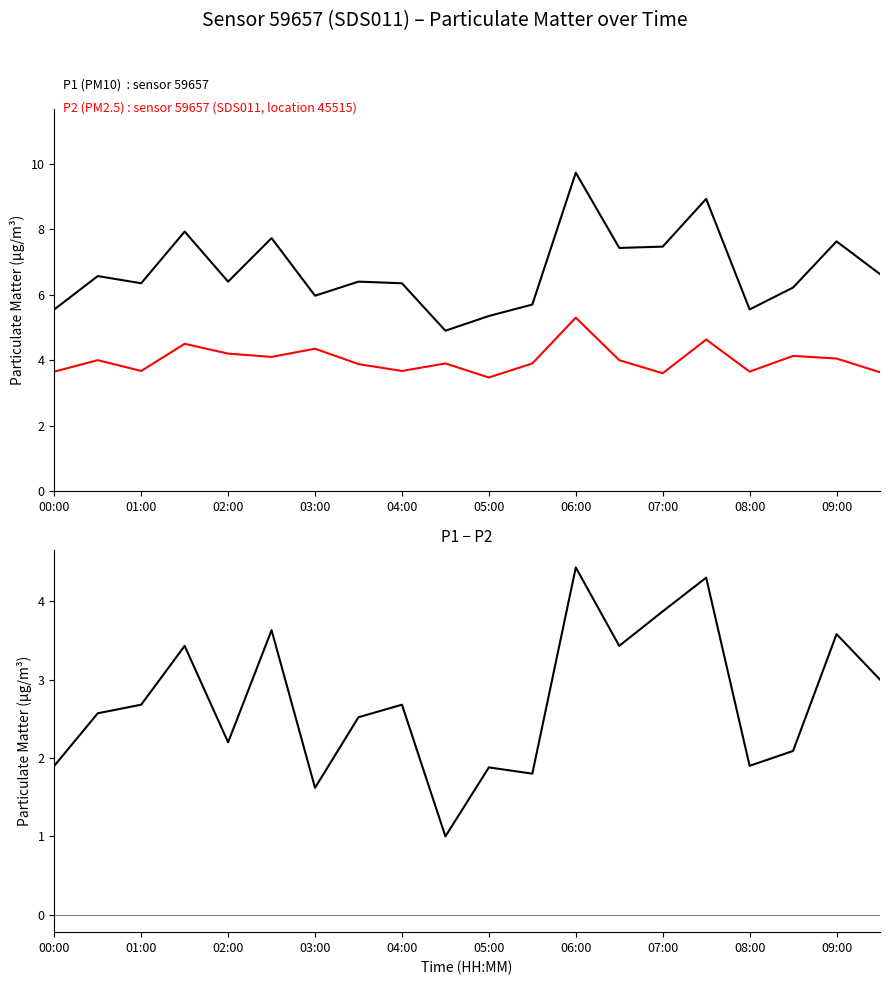

The P2 series shows 3.6 at 07:00. True or false?

True